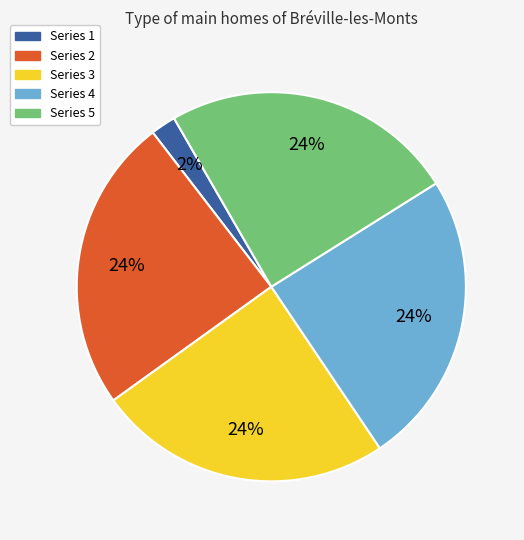

Does Series 2 account for over 50% of the chart?

No